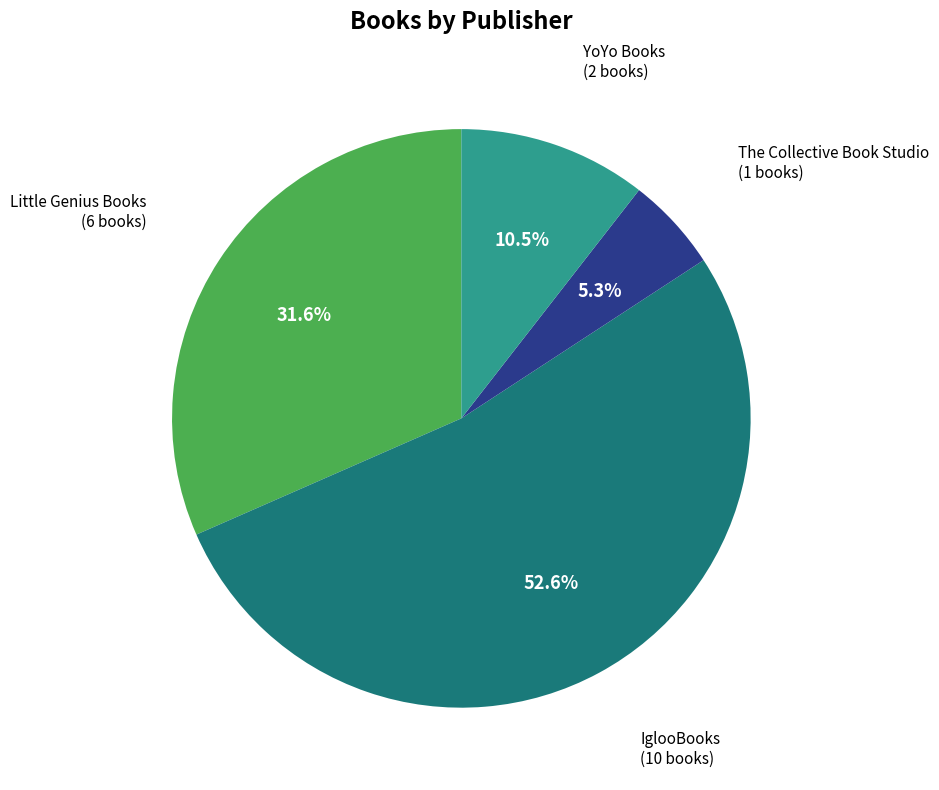

Does any single category account for the majority?

Yes